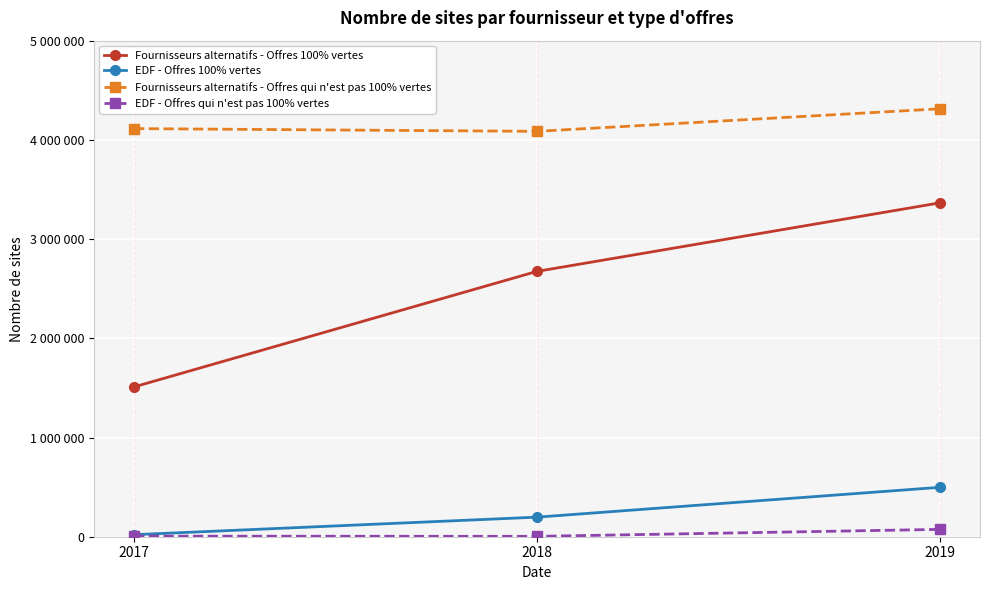

What is the total value across all series at 2017?

5650032